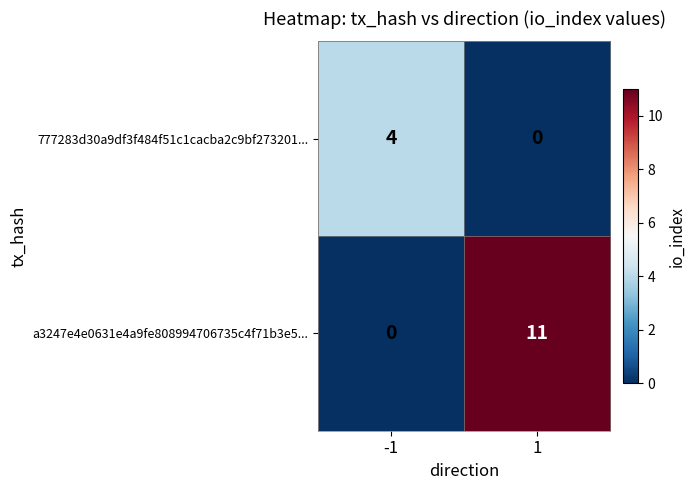

Is the value of 777283d30a9df3f484f51c1cacba2c9bf273201... at -1 greater than the value of a3247e4e0631e4a9fe808994706735c4f71b3e5... at 1?

No